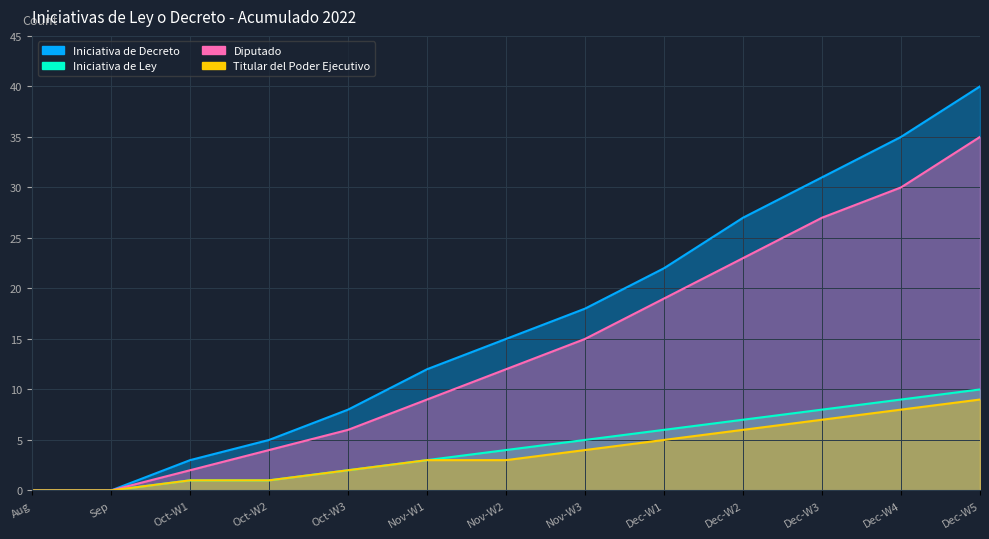

What is the difference between the second highest and second lowest values in the Iniciativa de Ley series?

9